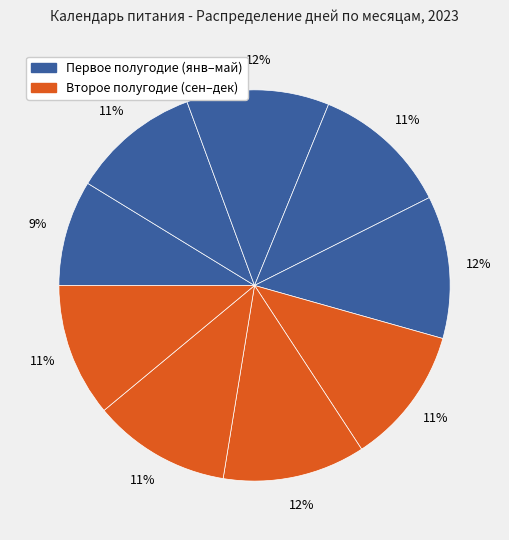

To the nearest percent, what is the difference between the largest and smallest slice percentages?

3%